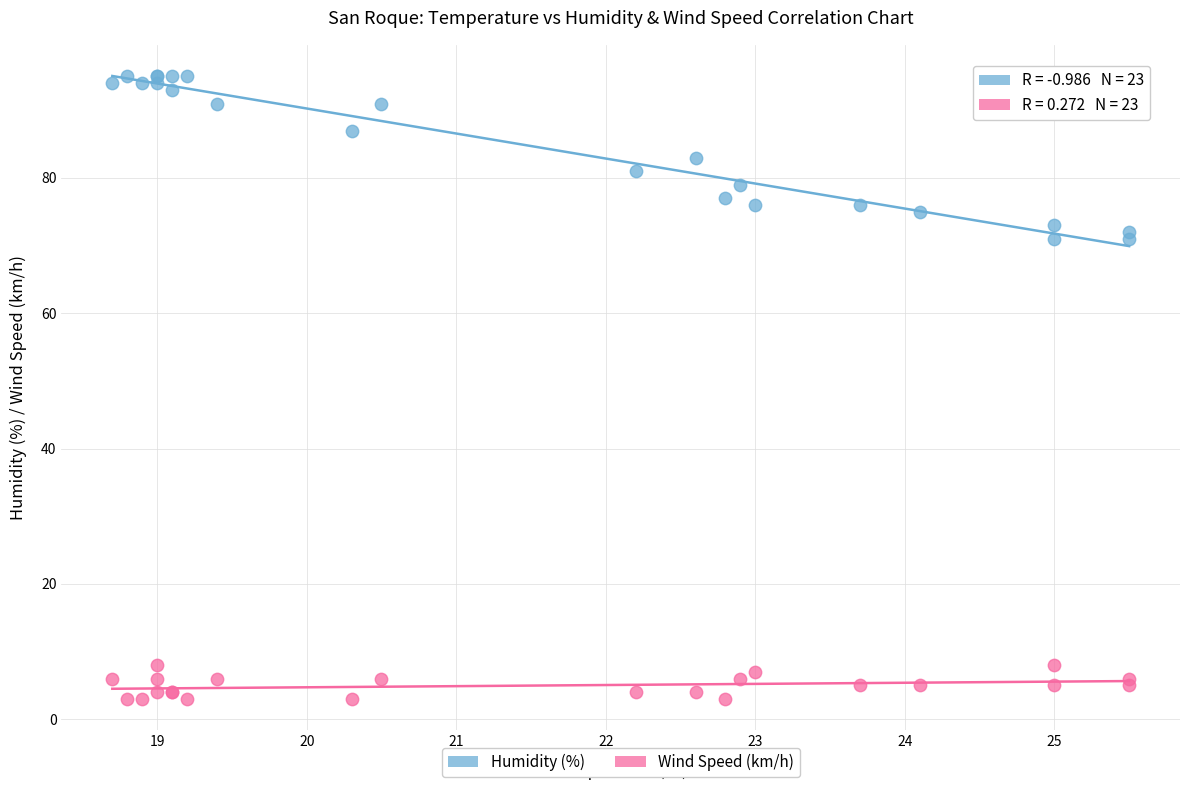

Which series reaches the minimum Y coordinate?

Wind Speed (km/h)